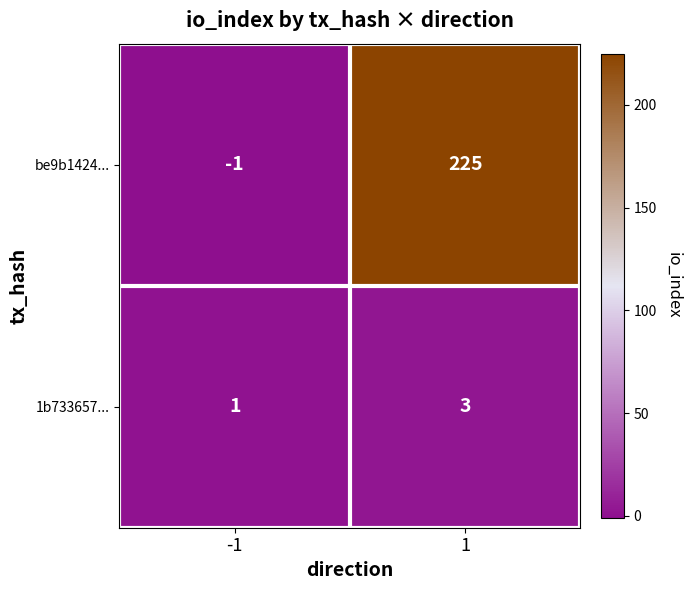

Which category has the lowest value across all series?

-1